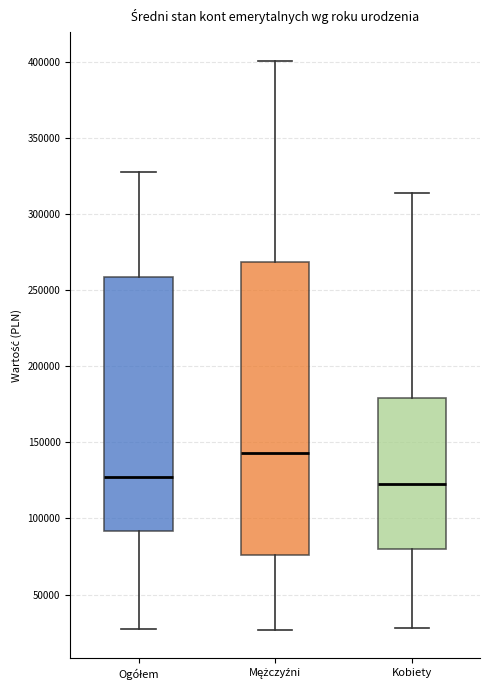

Where does the upper whisker of the box for Kobiety end on the y-axis? The values are not printed on the chart, so give them approximately, as read against the axis.

315000